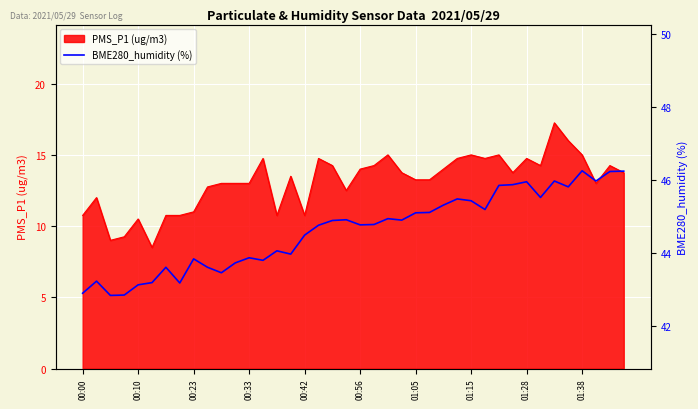

What is the difference between the maximum and minimum values?

3.4